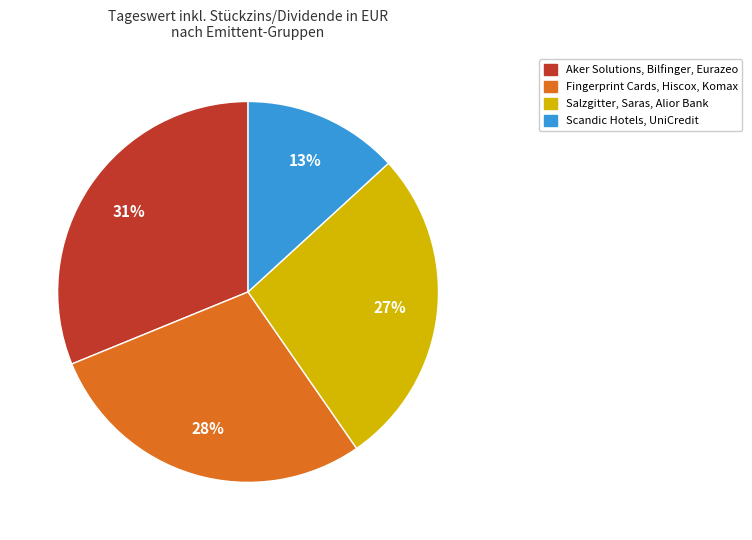

Is there a majority slice in this chart?

No